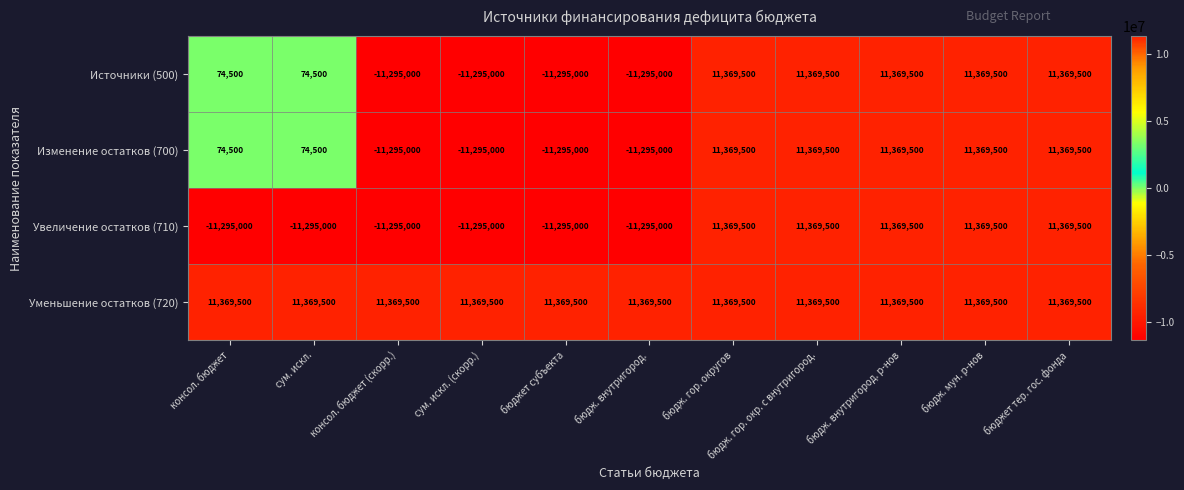

The value of Увеличение остатков (710) at бюдж. гор. окр. с внутригород. is 11369500. True or false?

True